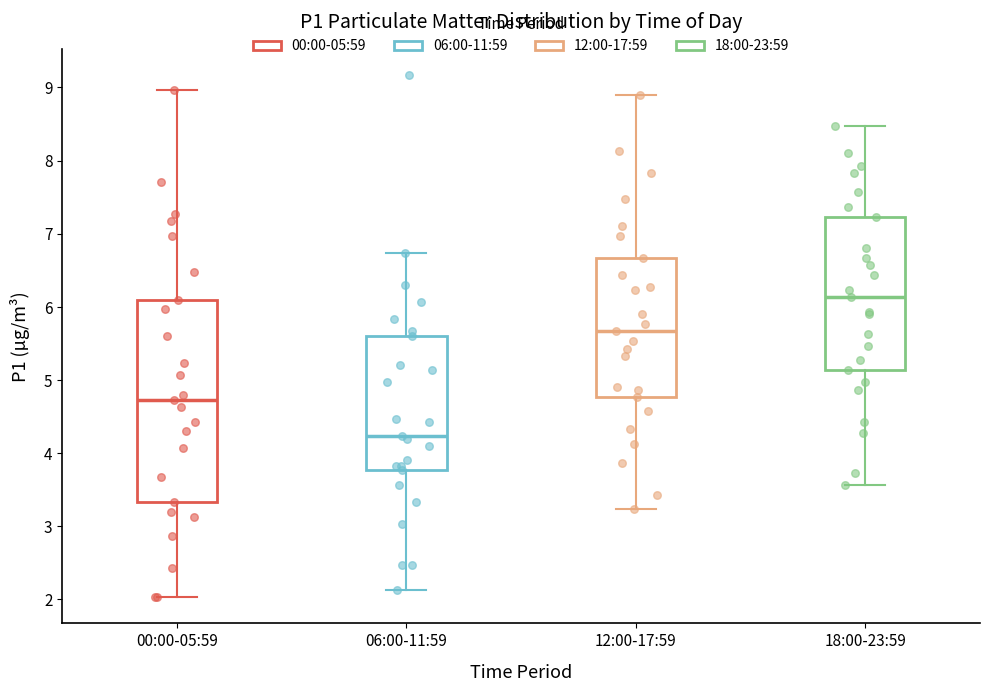

Comparing the boxes themselves (not the whiskers), which one is the tallest?

00:00-05:59